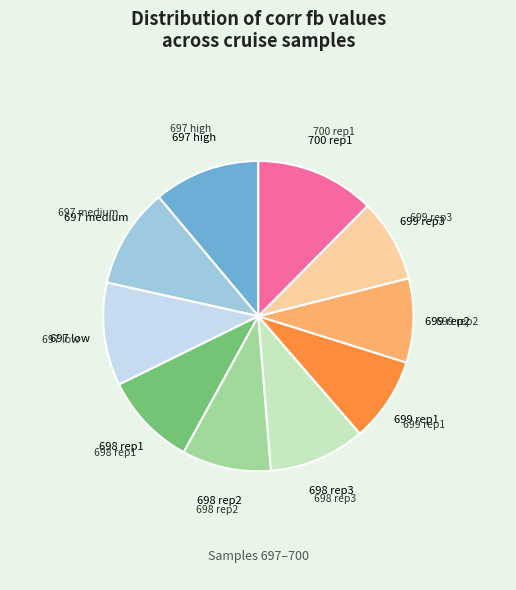

Does any single category account for the majority?

No